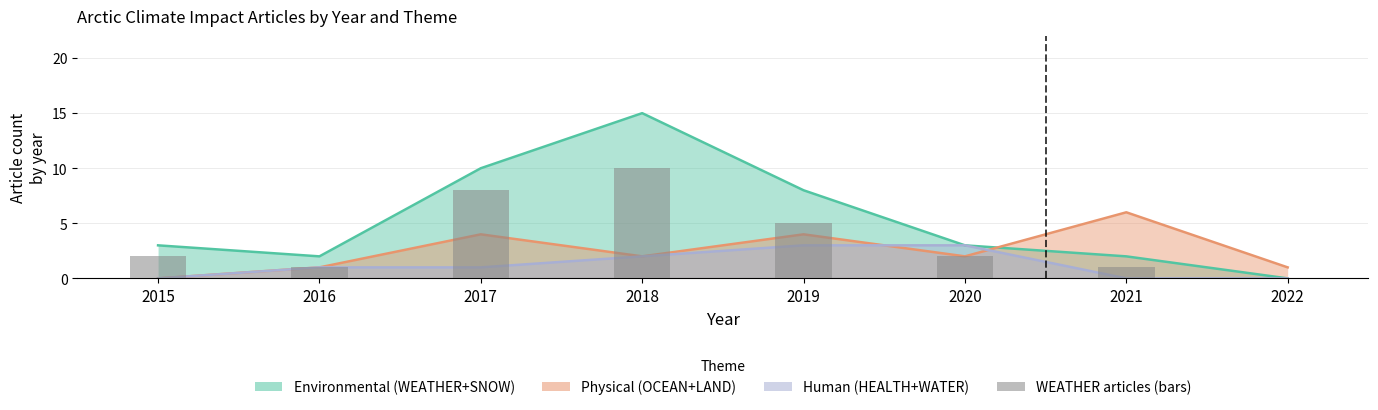

List the labels in order of value, smallest first.

2022, 2016, 2021, 2015, 2020, 2019, 2017, 2018